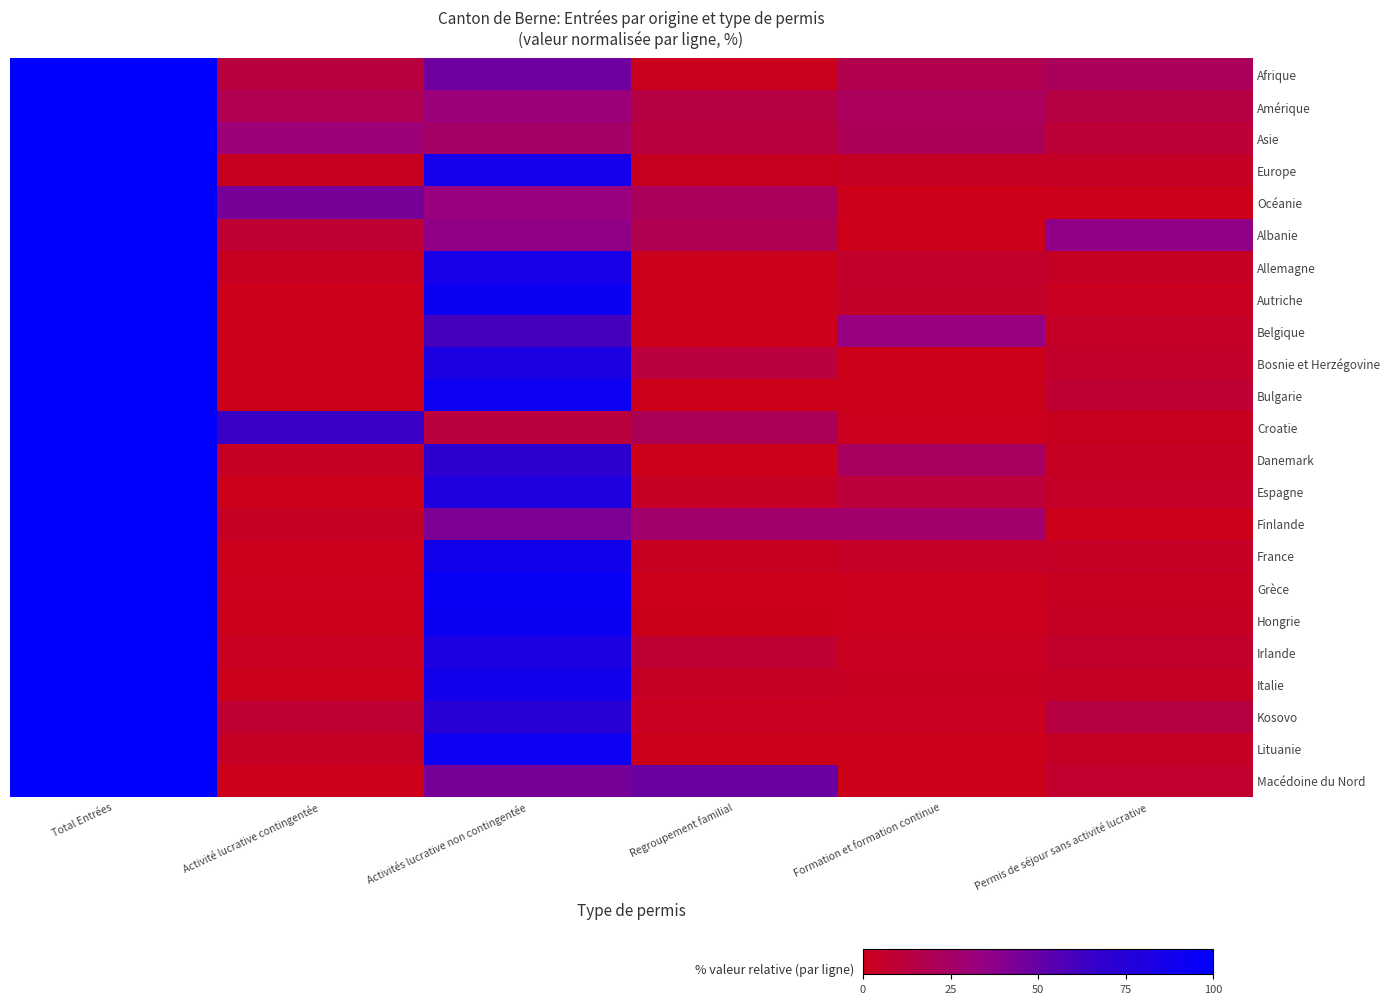

Rank the series at Regroupement familial from lowest to highest value.

Belgique, Bulgarie, Danemark, Grèce, Lituanie, Autriche, Allemagne, Hongrie, Afrique, Kosovo, Europe, France, Espagne, Italie, Irlande, Bosnie et Herzégovine, Asie, Amérique, Albanie, Croatie, Océanie, Finlande, Macédoine du Nord